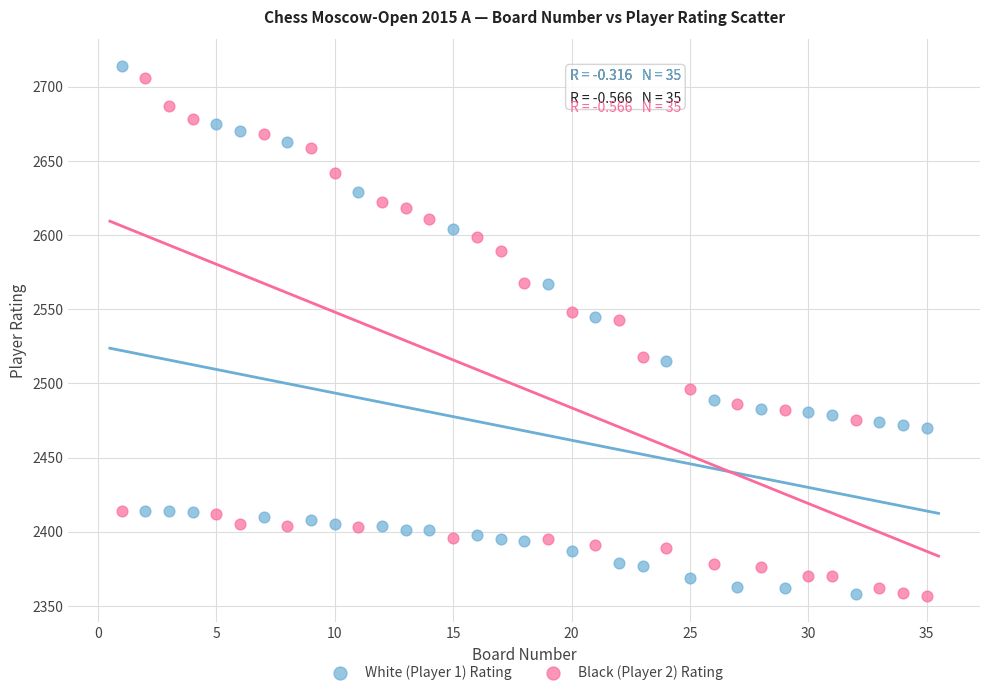

Across all data points, what is the range of X values (max minus min)?

34